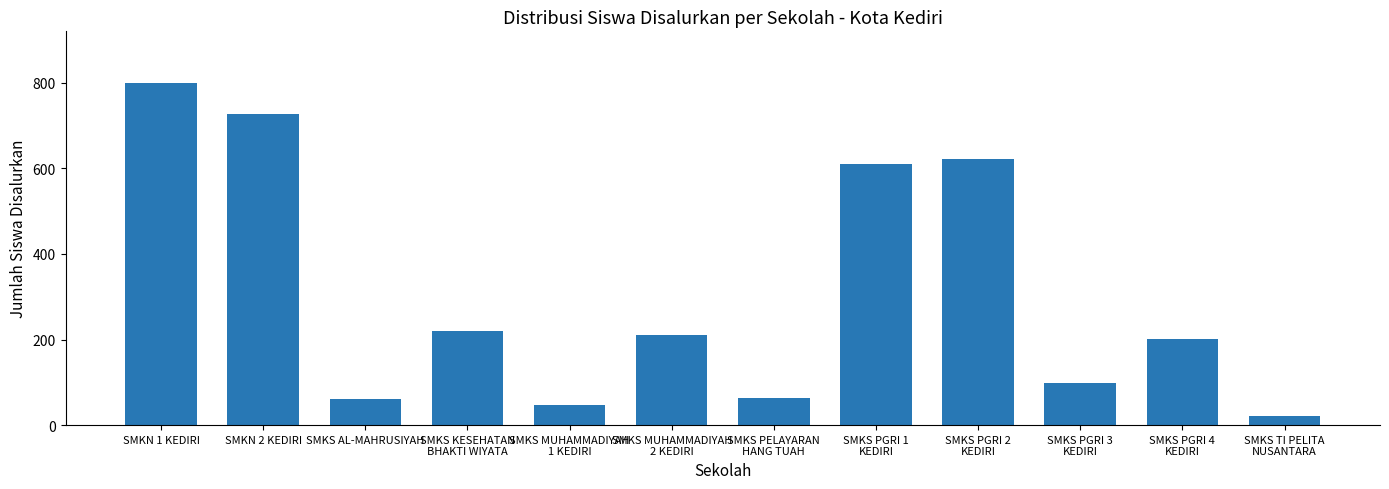

What is the greatest value displayed?

800